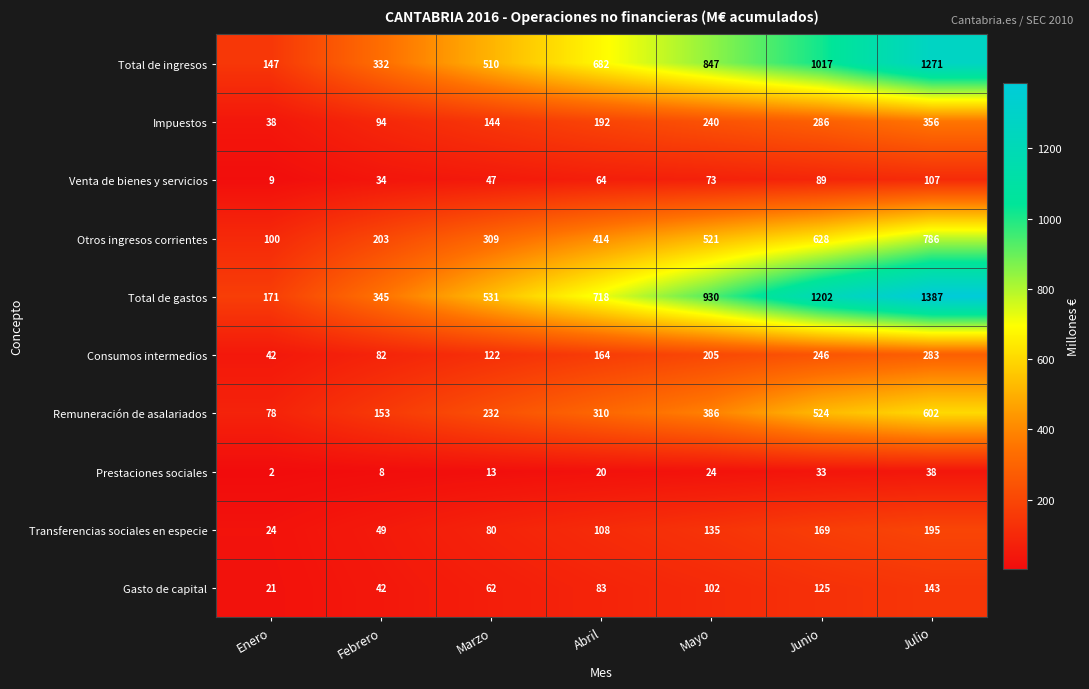

At which label is Total de ingresos closest to 709?

Abril